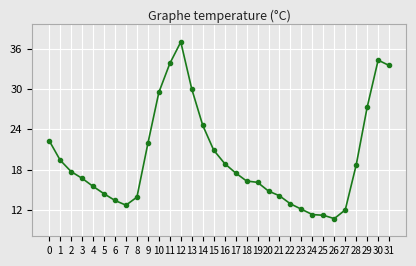

What is the change in value from 4 to 21?

-1.4